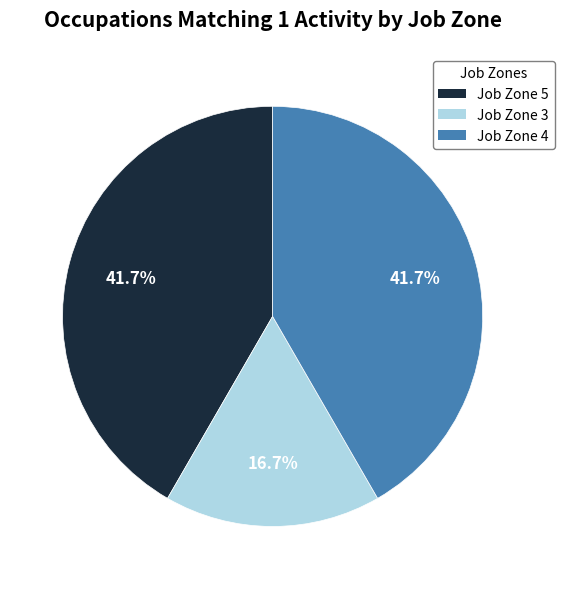

Is it true that Job Zone 5 is 42% of the pie?

True